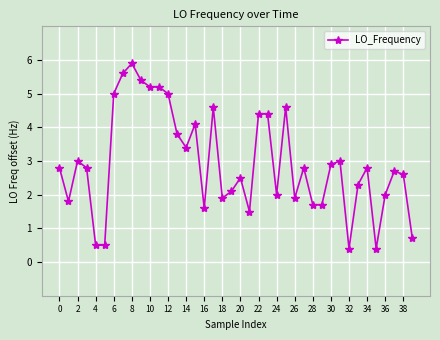

How many data points does each series have?

40